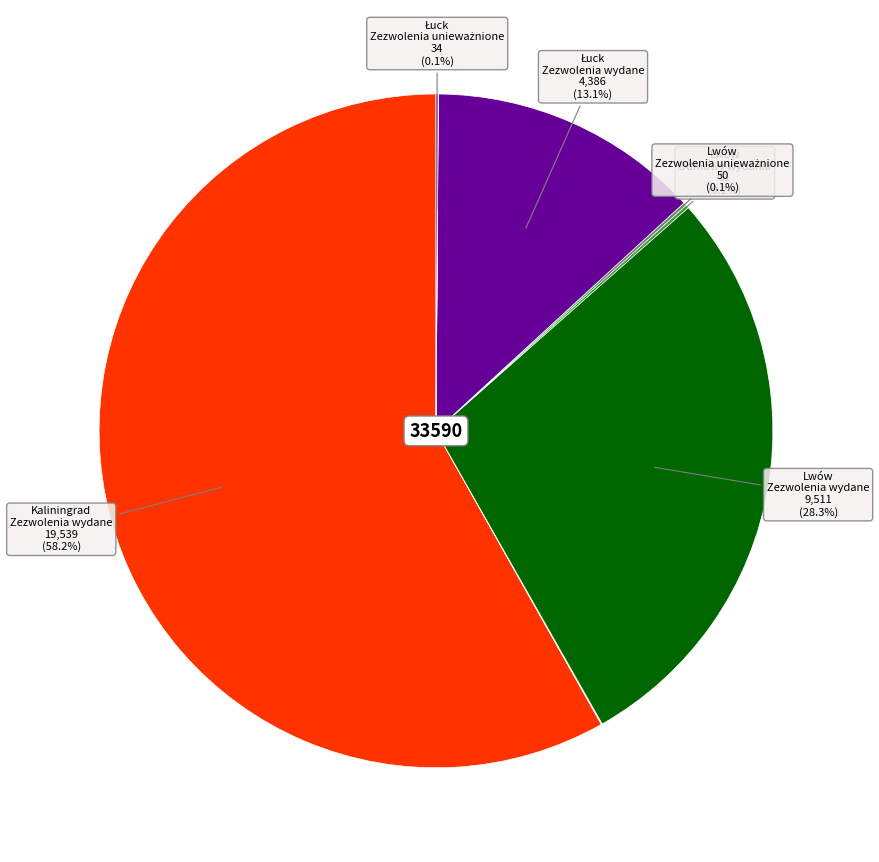

Is there a majority slice in this chart?

Yes